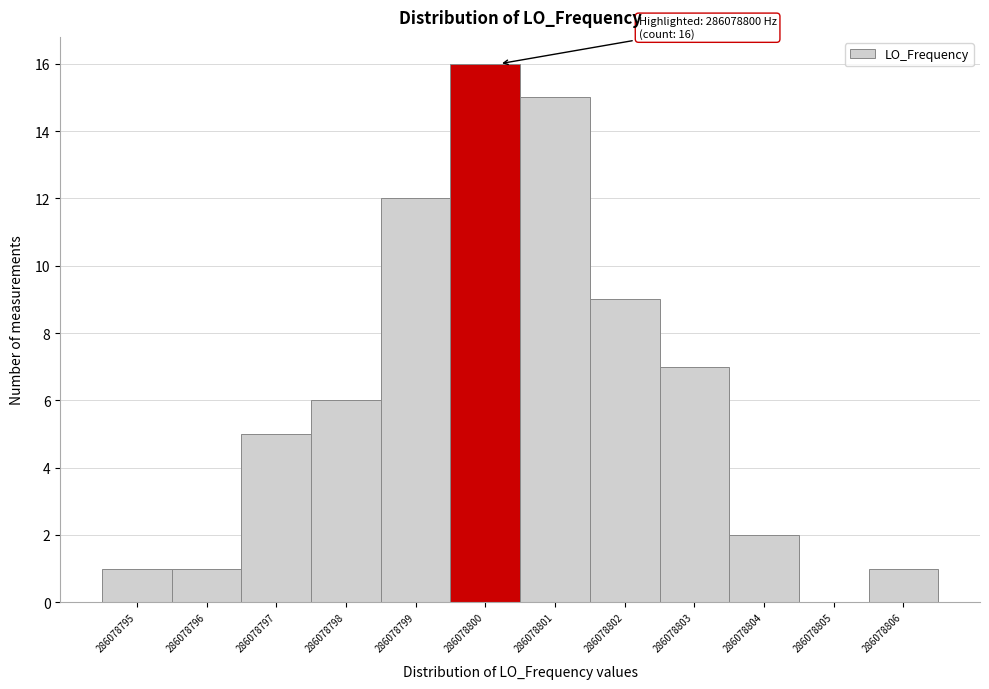

Which range on the x-axis has the tallest bar?

286078799.5 to 286078800.5